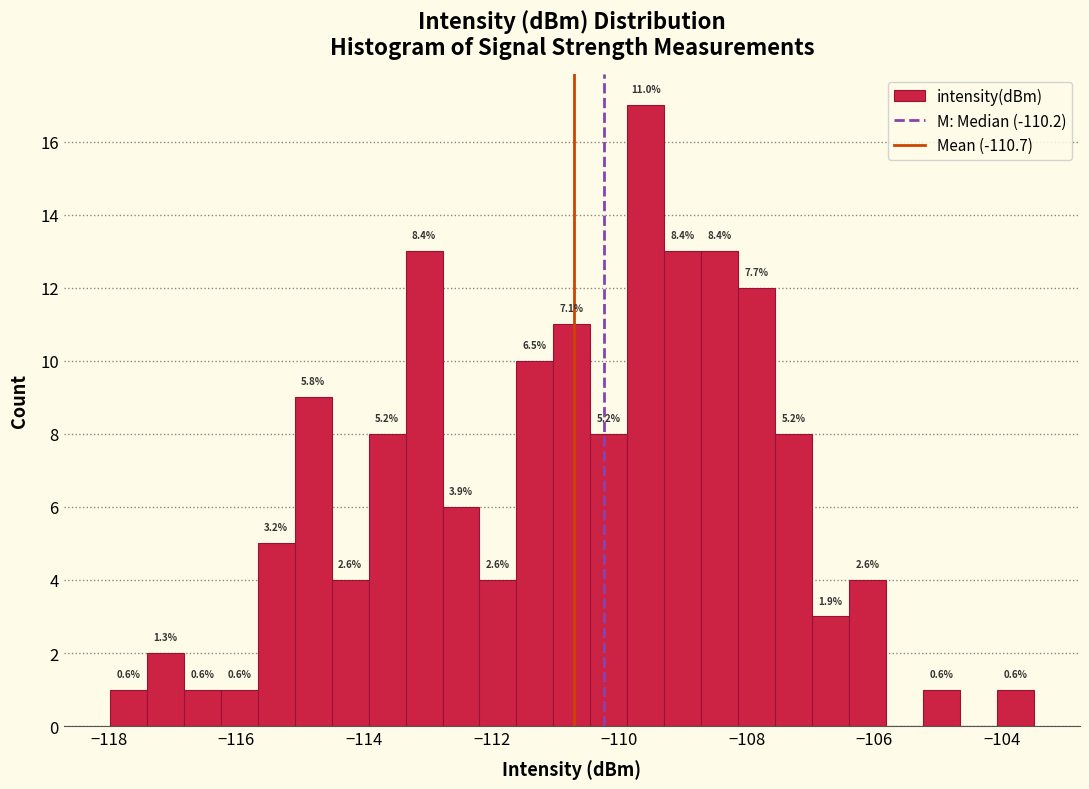

Read against the x-axis, roughly where is the centre of the tallest bar?

-109.6